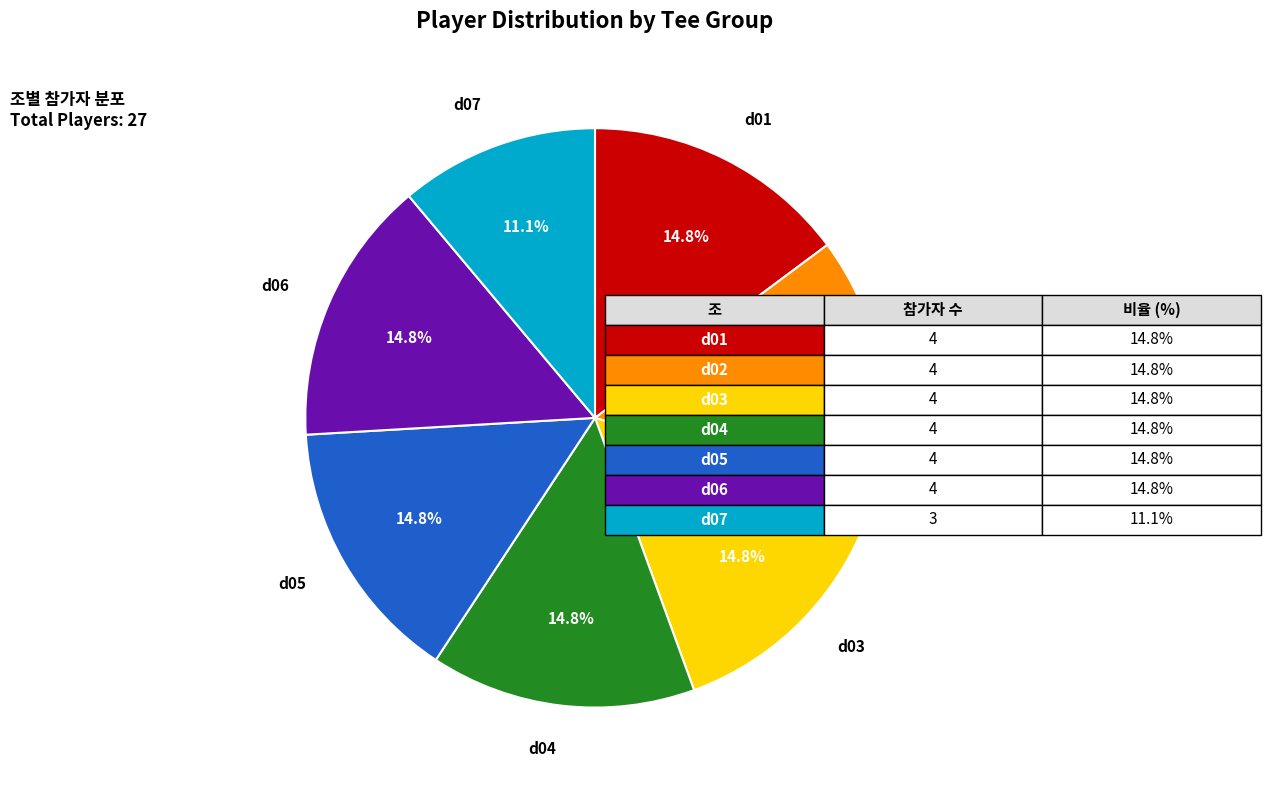

Is the sum of d02 and d05 greater than half?

No